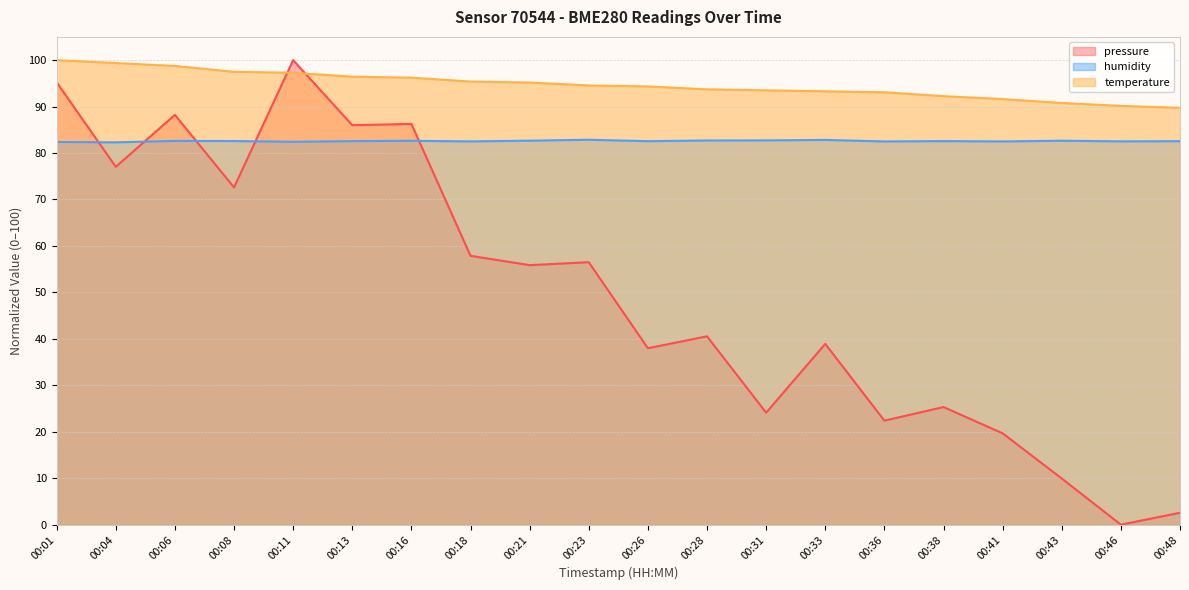

Between 00:46 and 00:31, which is larger?

00:31